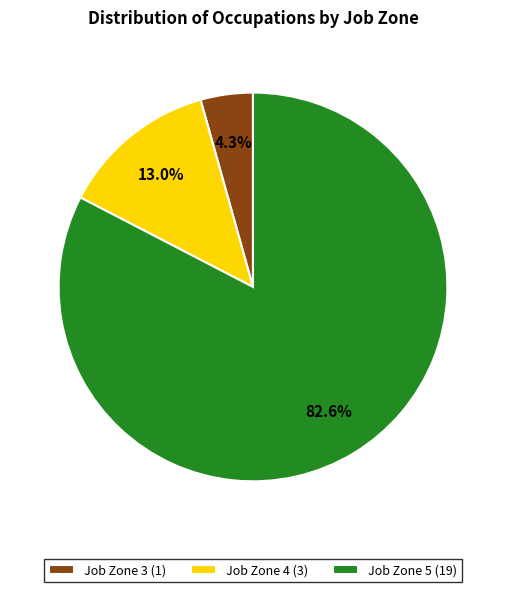

What percentage do Job Zone 5 (19) and Job Zone 3 (1) together represent?

87.0%